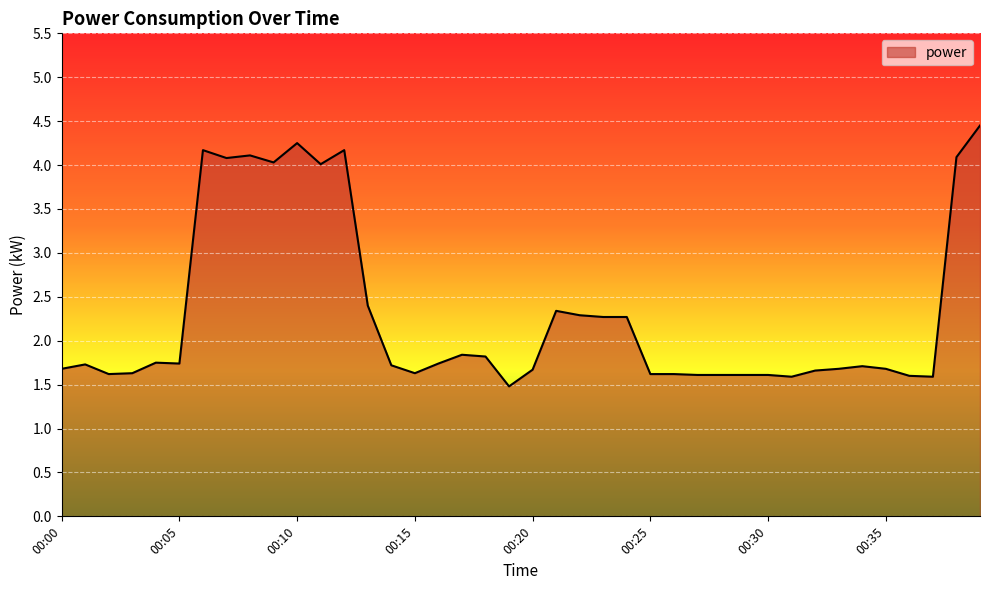

True or false: there are more than 1 points higher than both neighbors.

True